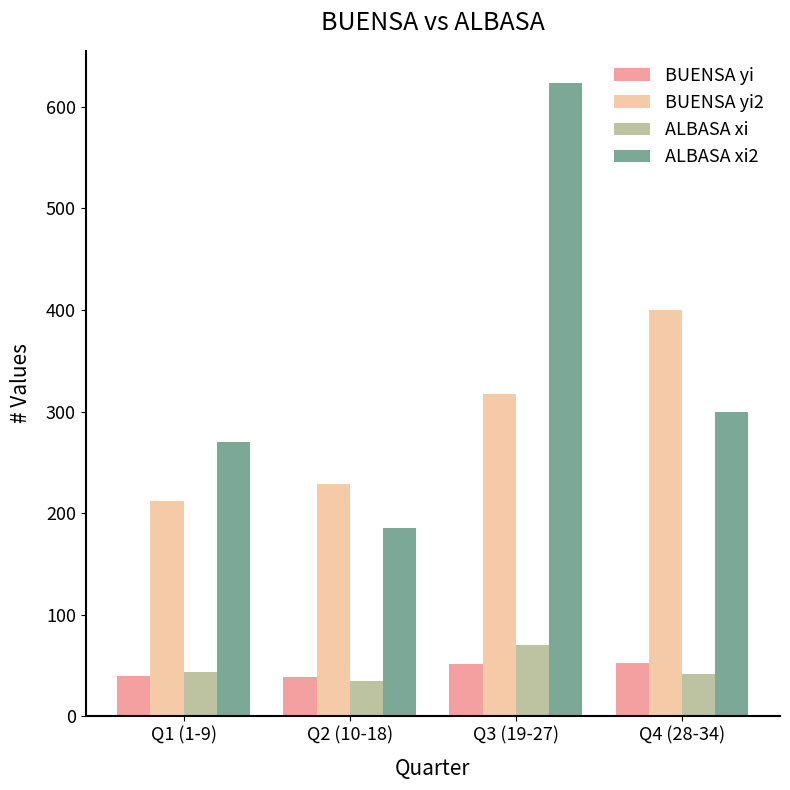

The value of BUENSA yi at Q2 (10-18) is 39. True or false?

True